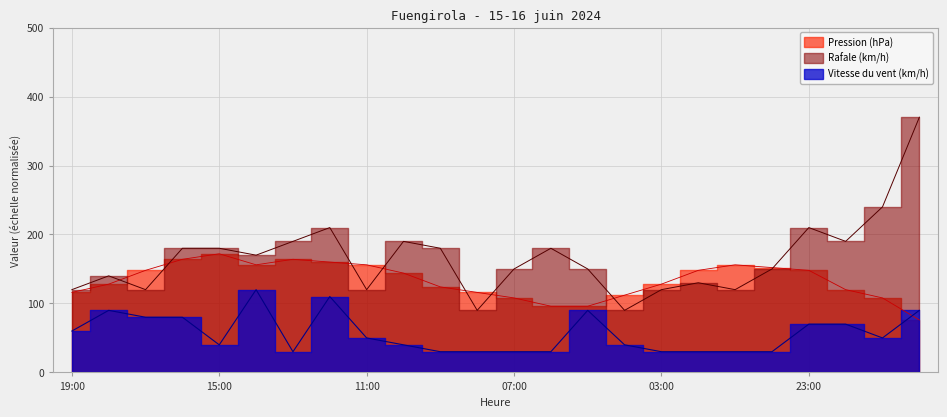

The Rafale (km/h) series shows 107.3 at 23:00. True or false?

False